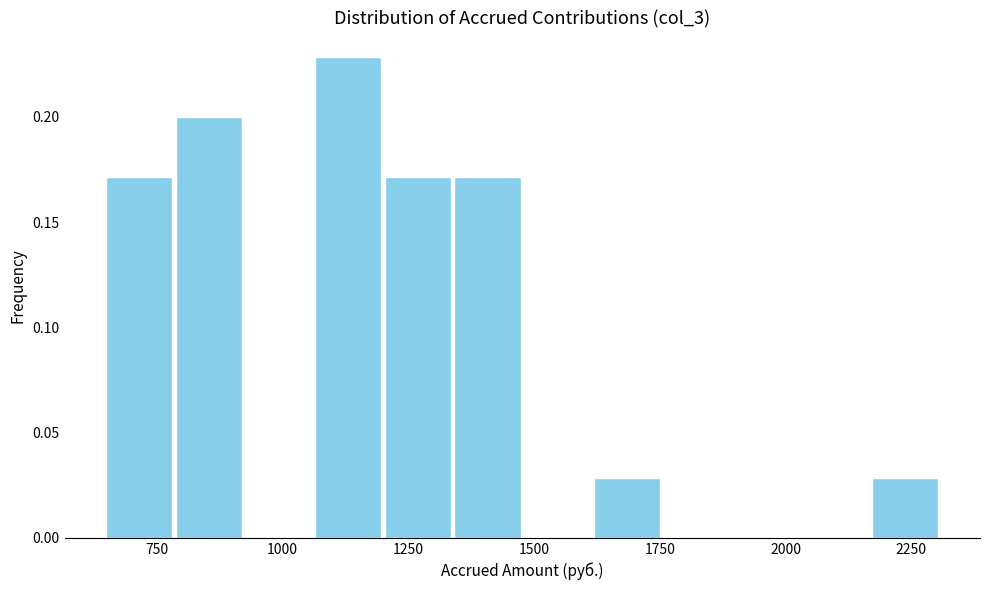

Around what value on the x-axis is the tallest bar? Give the approximate position of its centre, as read against the axis.

1150